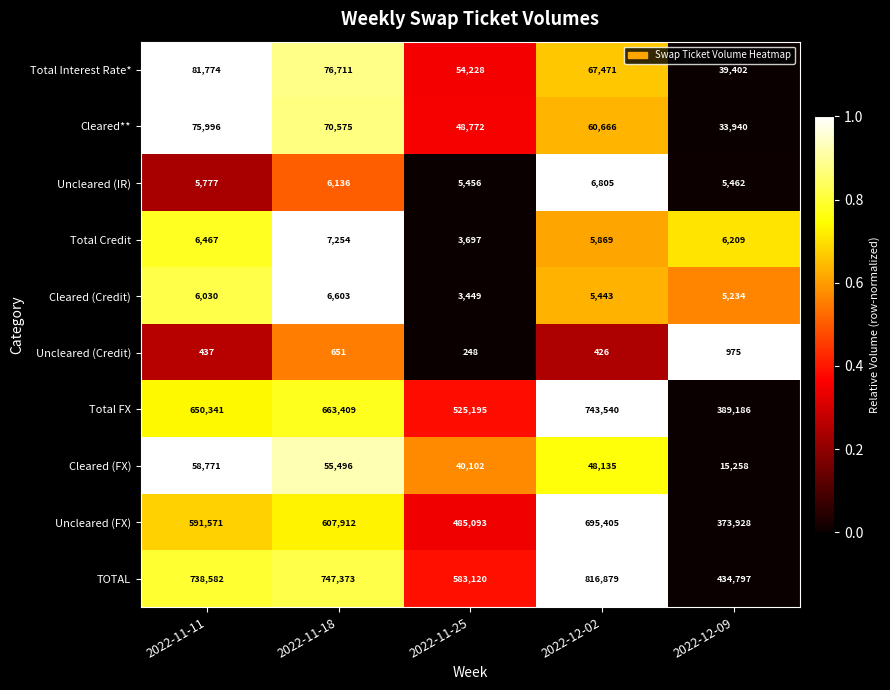

The value of Total Interest Rate* at 2022-11-11 is 81774. True or false?

True